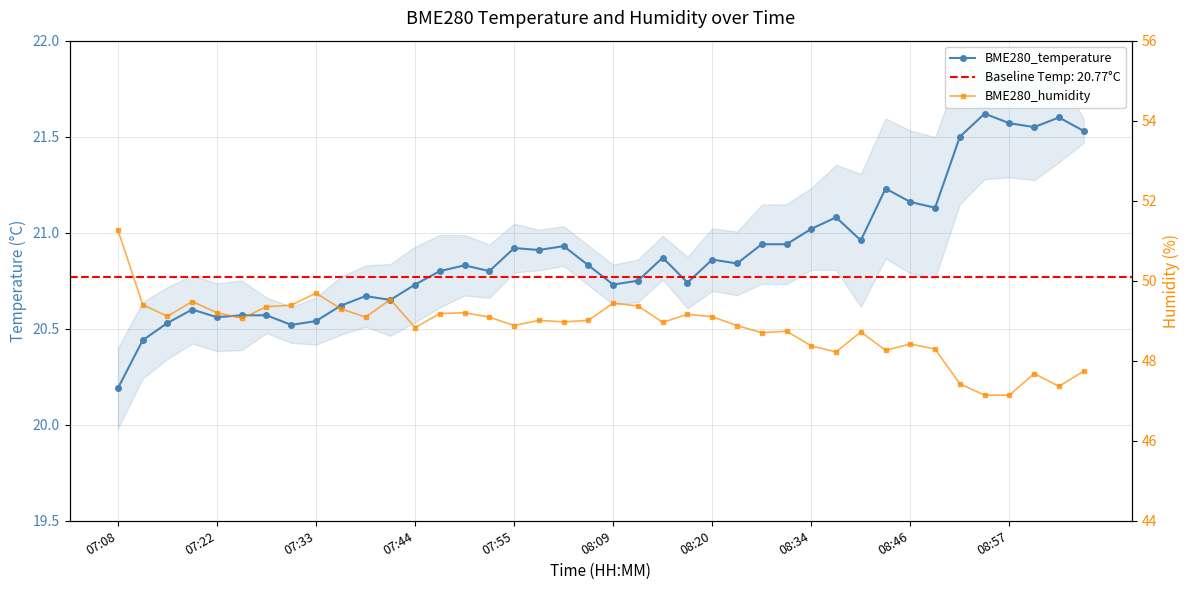

At which category does the chart reach its minimum across all series?

07:08